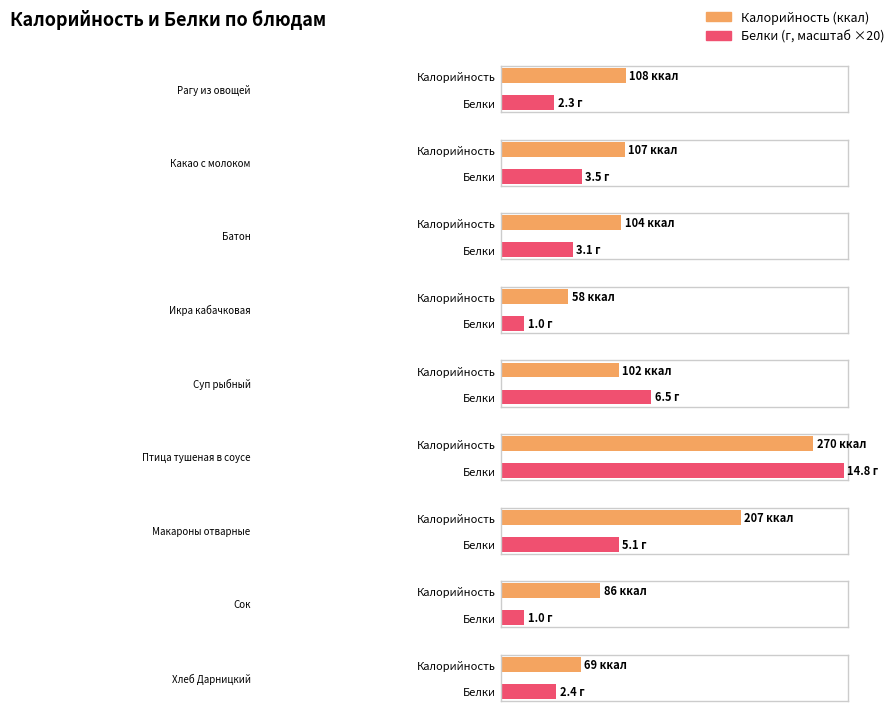

Is it true that Калорийность equals 116.4 at Хлеб Дарницкий?

False